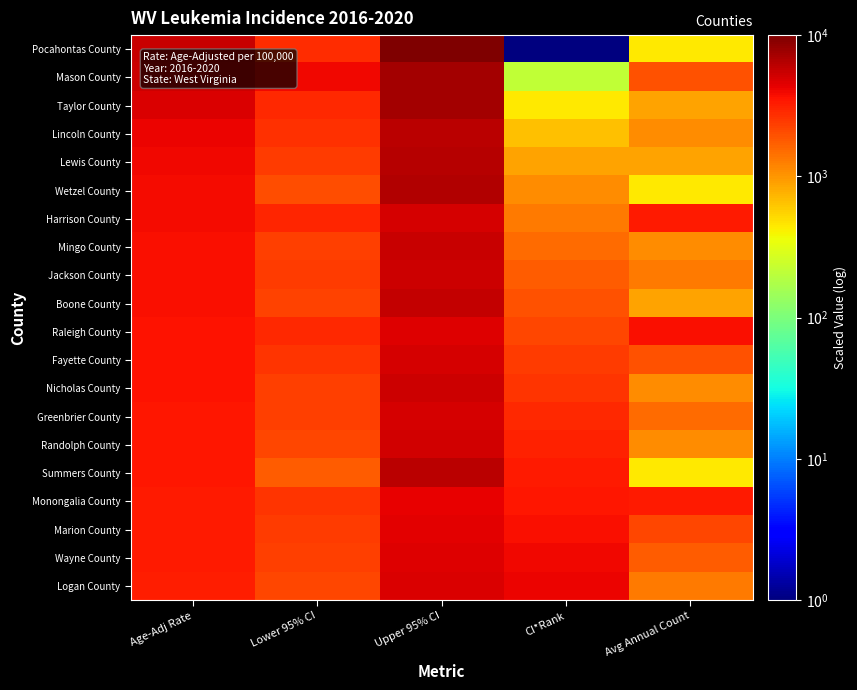

Reading left to right, list all the values displayed in this chart.

Pocahontas County: Age-Adj Rate=5536.6	Lower 95% CI=2757.8	Upper 95% CI=10000.0	CI*Rank=1.0	Avg Annual Count=438.6
Mason County: Age-Adj Rate=5383.4	Lower 95% CI=3939.3	Upper 95% CI=7286.9	CI*Rank=219.8	Avg Annual Count=1970.2
Taylor County: Age-Adj Rate=4770.8	Lower 95% CI=2932.9	Upper 95% CI=7396.3	CI*Rank=438.6	Avg Annual Count=876.2
Lincoln County: Age-Adj Rate=4136.3	Lower 95% CI=2670.3	Upper 95% CI=6192.9	CI*Rank=657.4	Avg Annual Count=1095.0
Lewis County: Age-Adj Rate=4048.7	Lower 95% CI=2429.6	Upper 95% CI=6411.7	CI*Rank=876.2	Avg Annual Count=876.2
Wetzel County: Age-Adj Rate=3851.8	Lower 95% CI=2035.8	Upper 95% CI=6608.7	CI*Rank=1095.0	Avg Annual Count=438.6
Harrison County: Age-Adj Rate=3851.8	Lower 95% CI=2976.6	Upper 95% CI=4902.0	CI*Rank=1313.8	Avg Annual Count=3282.9
Mingo County: Age-Adj Rate=3676.8	Lower 95% CI=2298.4	Upper 95% CI=5602.2	CI*Rank=1532.6	Avg Annual Count=1095.0
Jackson County: Age-Adj Rate=3676.8	Lower 95% CI=2429.6	Upper 95% CI=5339.6	CI*Rank=1751.4	Avg Annual Count=1313.8
Boone County: Age-Adj Rate=3676.8	Lower 95% CI=2210.8	Upper 95% CI=5733.5	CI*Rank=1970.2	Avg Annual Count=876.2
Raleigh County: Age-Adj Rate=3611.1	Lower 95% CI=2845.4	Upper 95% CI=4552.0	CI*Rank=2189.0	Avg Annual Count=3720.5
Fayette County: Age-Adj Rate=3589.3	Lower 95% CI=2560.9	Upper 95% CI=4880.2	CI*Rank=2407.8	Avg Annual Count=1970.2
Nicholas County: Age-Adj Rate=3589.3	Lower 95% CI=2298.4	Upper 95% CI=5383.4	CI*Rank=2626.6	Avg Annual Count=1095.0
Greenbrier County: Age-Adj Rate=3479.9	Lower 95% CI=2298.4	Upper 95% CI=5011.4	CI*Rank=2845.4	Avg Annual Count=1532.6
Randolph County: Age-Adj Rate=3436.1	Lower 95% CI=2167.1	Upper 95% CI=5142.7	CI*Rank=3064.2	Avg Annual Count=1095.0
Summers County: Age-Adj Rate=3436.1	Lower 95% CI=1751.4	Upper 95% CI=6127.3	CI*Rank=3282.9	Avg Annual Count=438.6
Monongalia County: Age-Adj Rate=3392.3	Lower 95% CI=2626.6	Upper 95% CI=4311.3	CI*Rank=3501.7	Avg Annual Count=3282.9
Marion County: Age-Adj Rate=3326.7	Lower 95% CI=2429.6	Upper 95% CI=4442.6	CI*Rank=3720.5	Avg Annual Count=2189.0
Wayne County: Age-Adj Rate=3282.9	Lower 95% CI=2298.4	Upper 95% CI=4573.8	CI*Rank=3939.3	Avg Annual Count=1751.4
Logan County: Age-Adj Rate=3239.2	Lower 95% CI=2145.2	Upper 95% CI=4727.0	CI*Rank=4158.1	Avg Annual Count=1313.8